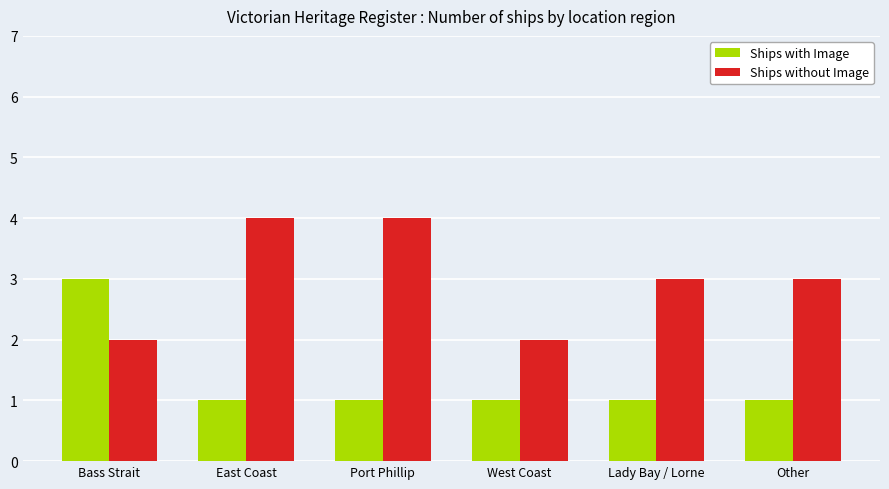

Is the value of Ships without Image at East Coast greater than the value of Ships with Image at Lady Bay / Lorne?

Yes